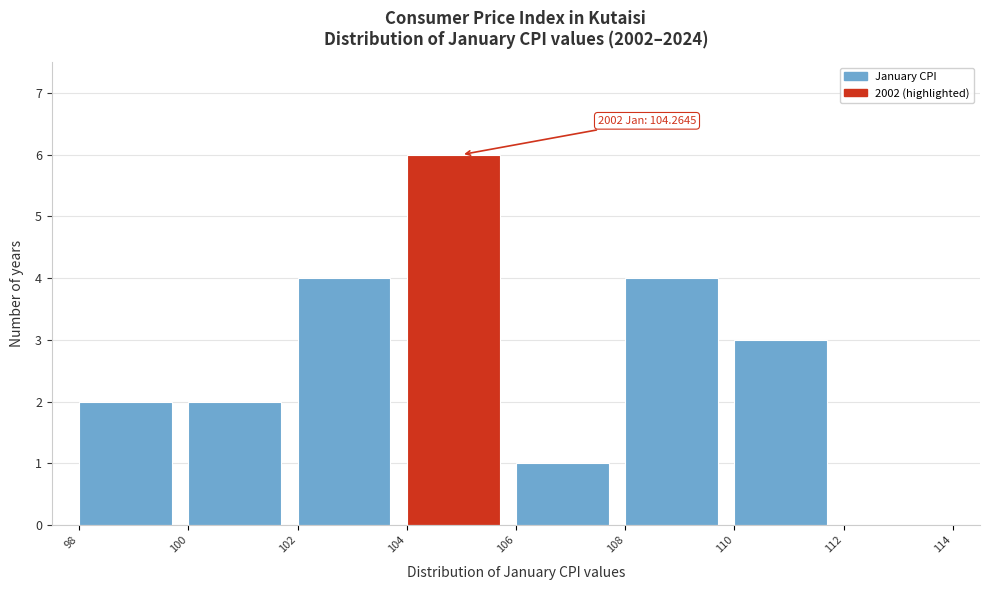

Which range on the x-axis has the tallest bar?

104 to 106